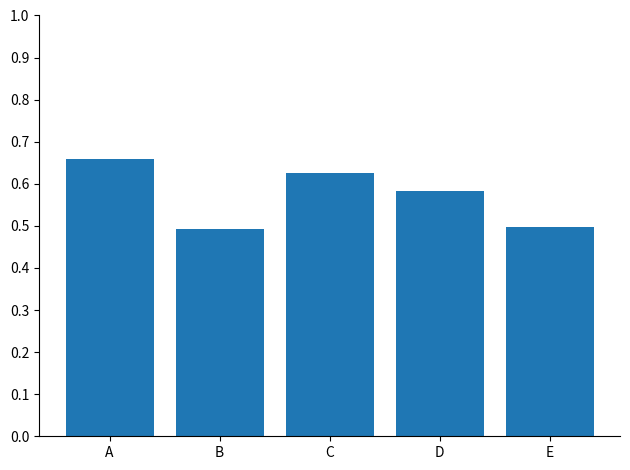

What is the sum of all values?

2.9